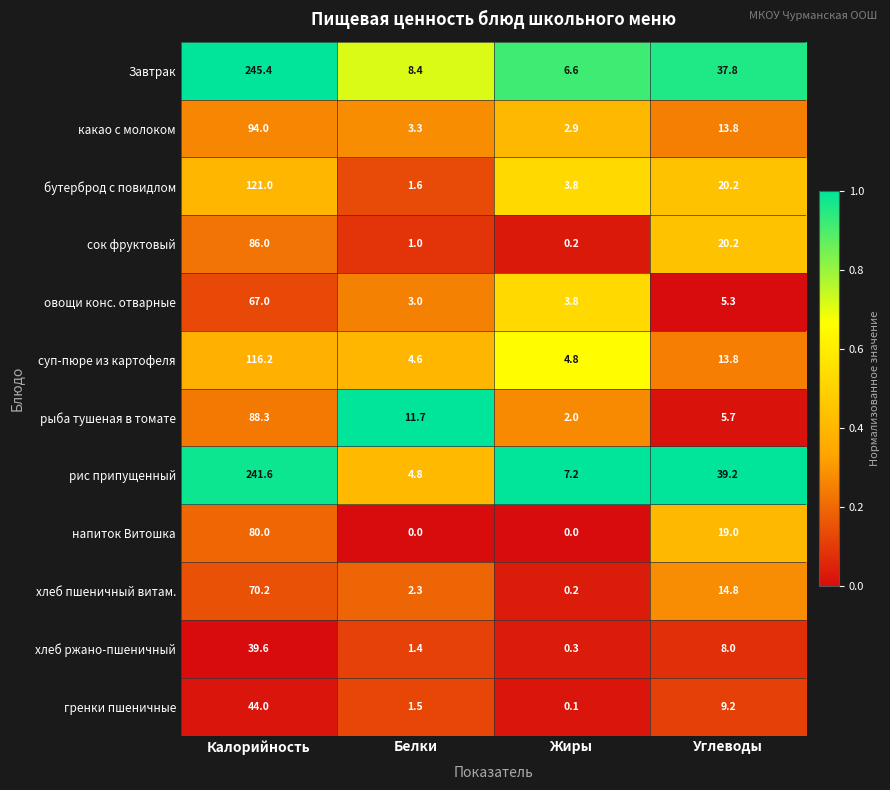

What is the spread (max minus min) of values at Калорийность?

205.8